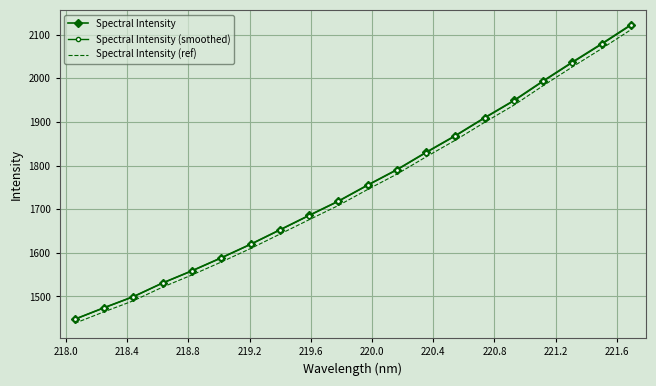

Which series has the widest spread of values?

Spectral Intensity